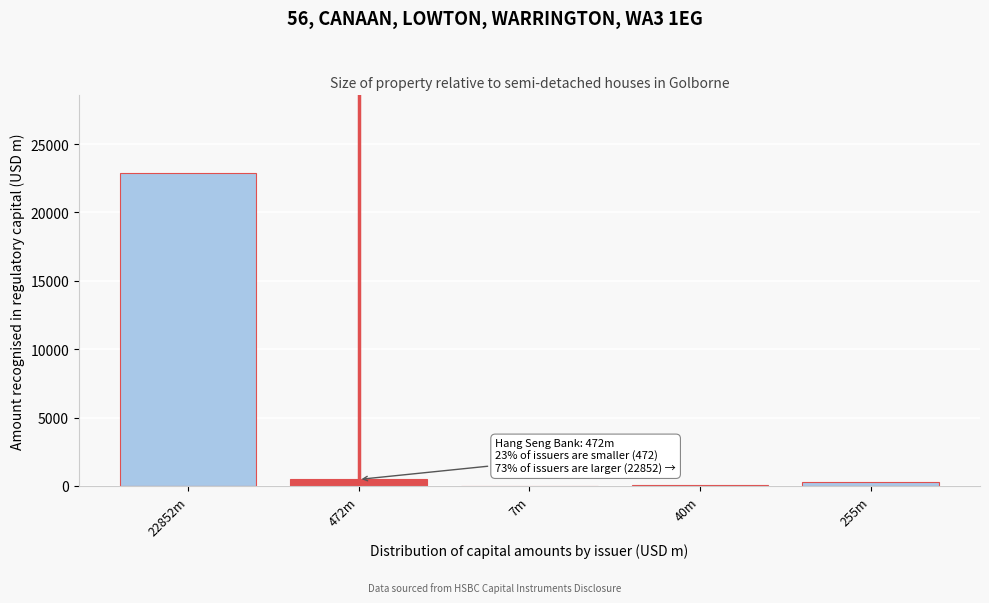

Is it true that the value at 22852m is 22852?

True